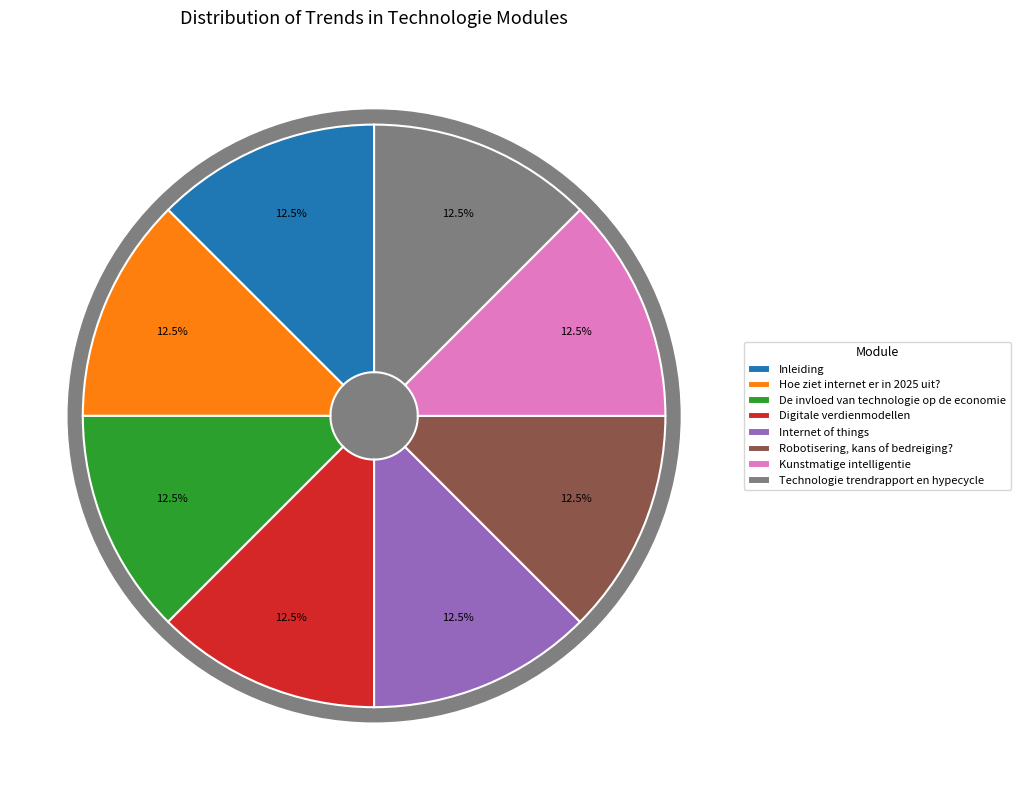

What is the total percentage of Kunstmatige intelligentie and Inleiding?

25.0%